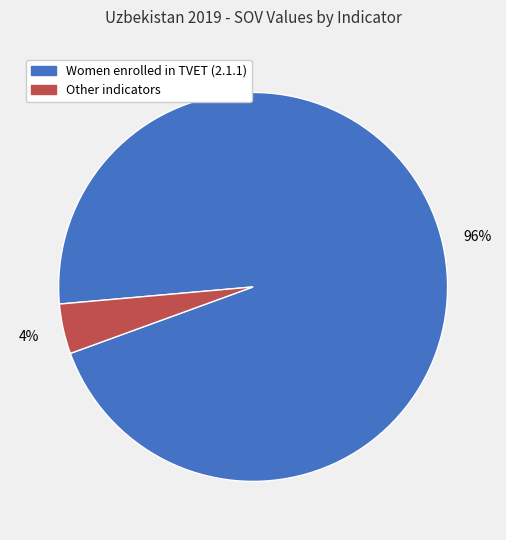

How many slices are in this pie chart?

2